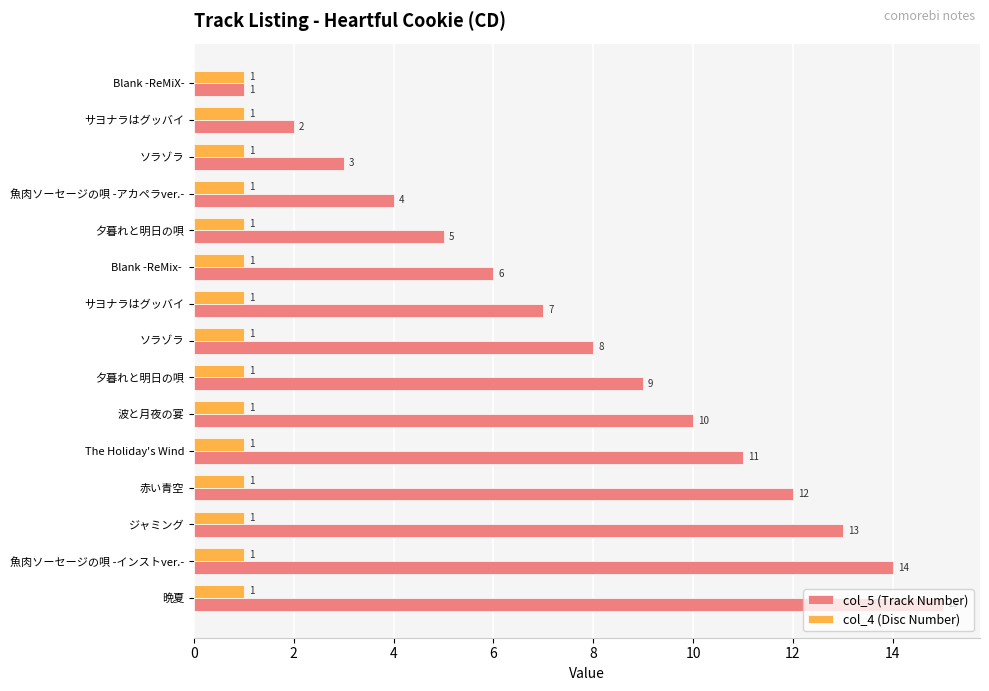

How many series are shown in this chart?

2